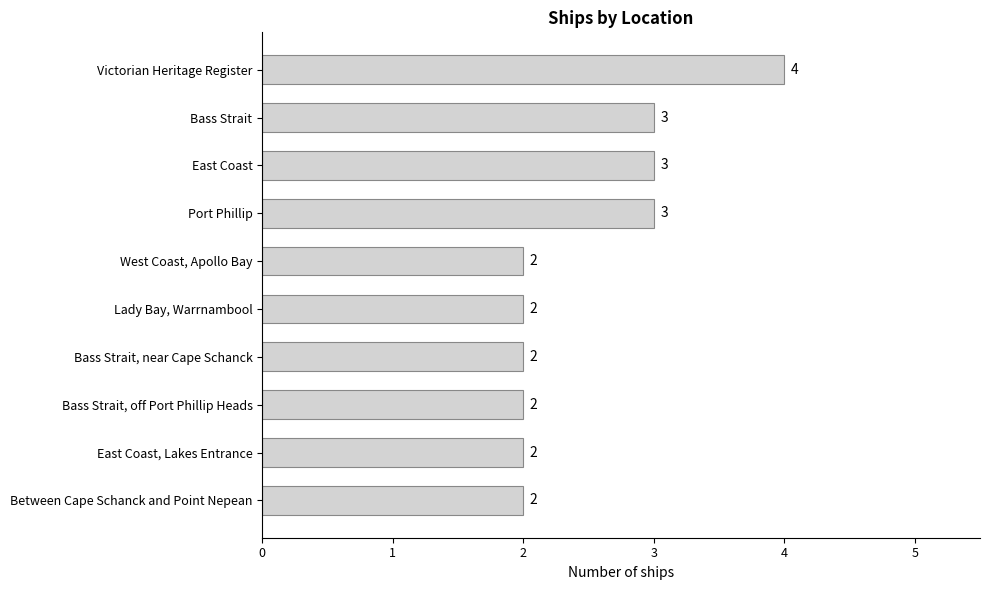

What is the label of the 4th bar from the bottom?

Bass Strait, near Cape Schanck